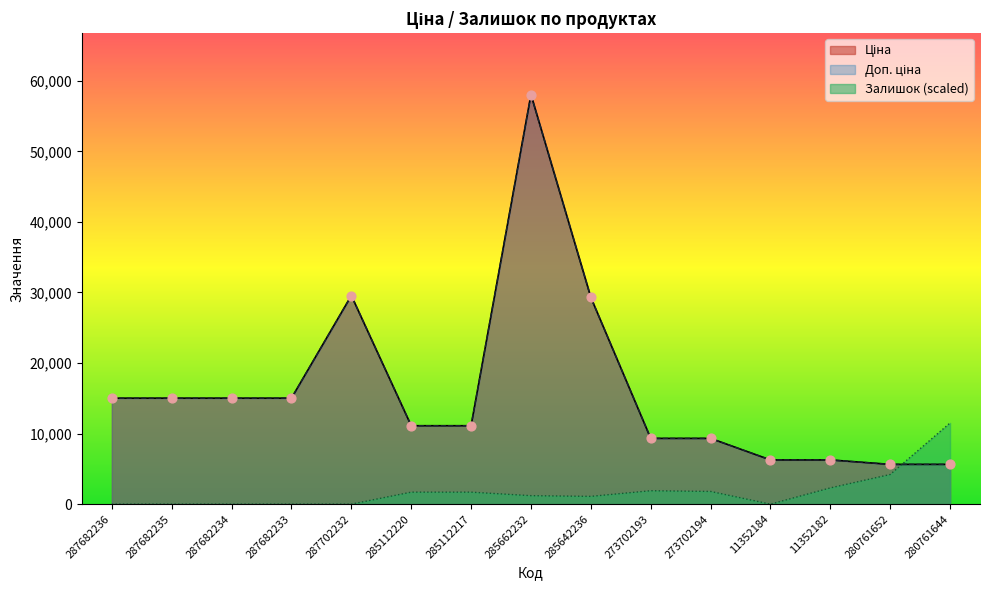

Which series has the largest total across all categories?

Ціна